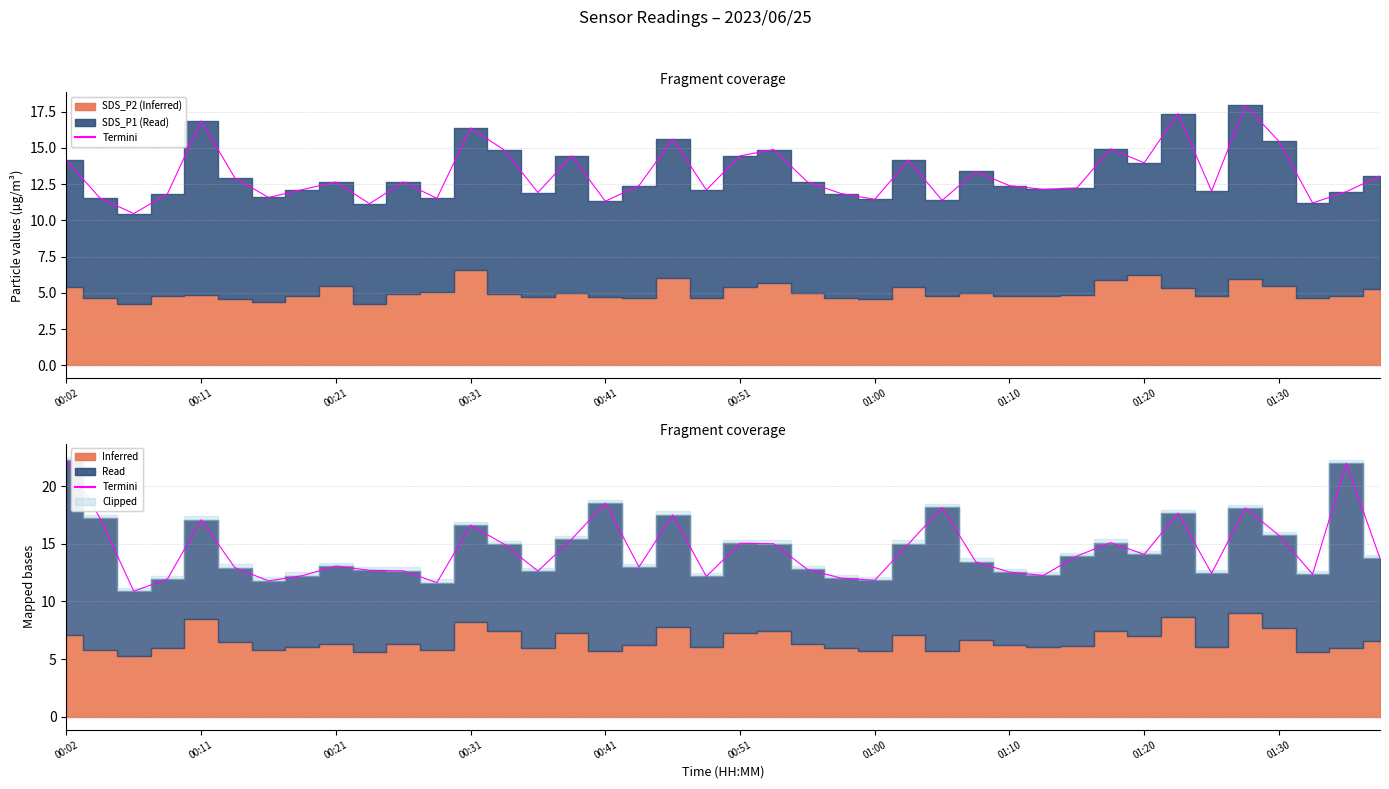

True or false: the data shows 25.1 at 33.

False